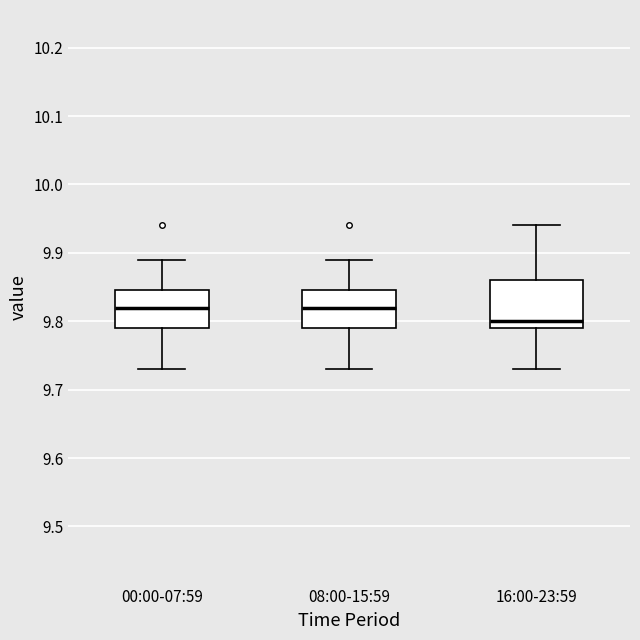

Where does the upper whisker of the box for 00:00-07:59 end on the y-axis? The values are not printed on the chart, so give them approximately, as read against the axis.

9.89